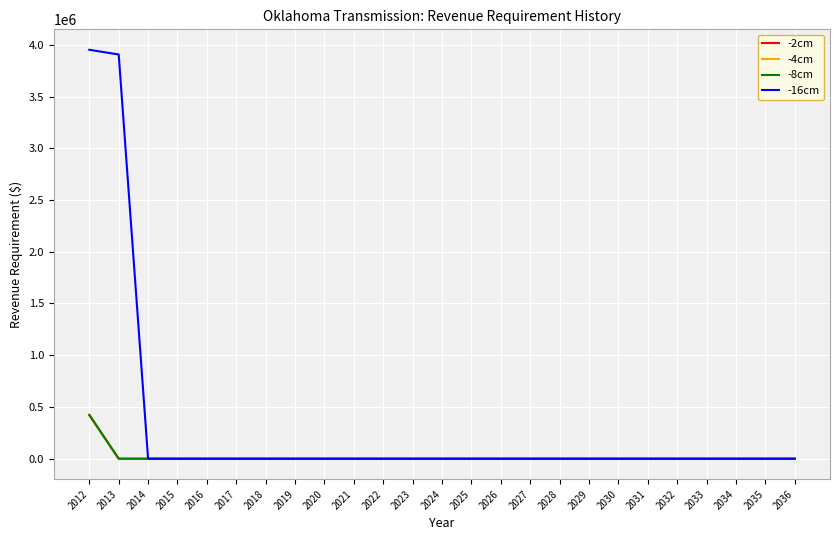

True or false: -16cm has more than 2 points higher than both neighbors.

False